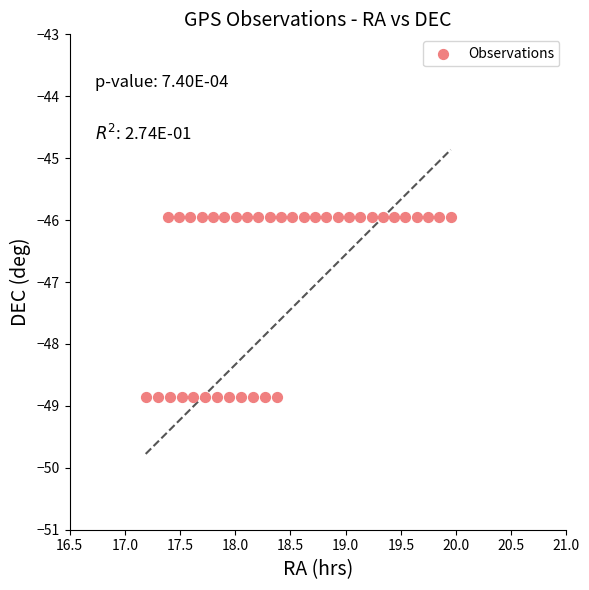

What is the range of Y values (max minus min)?

2.9